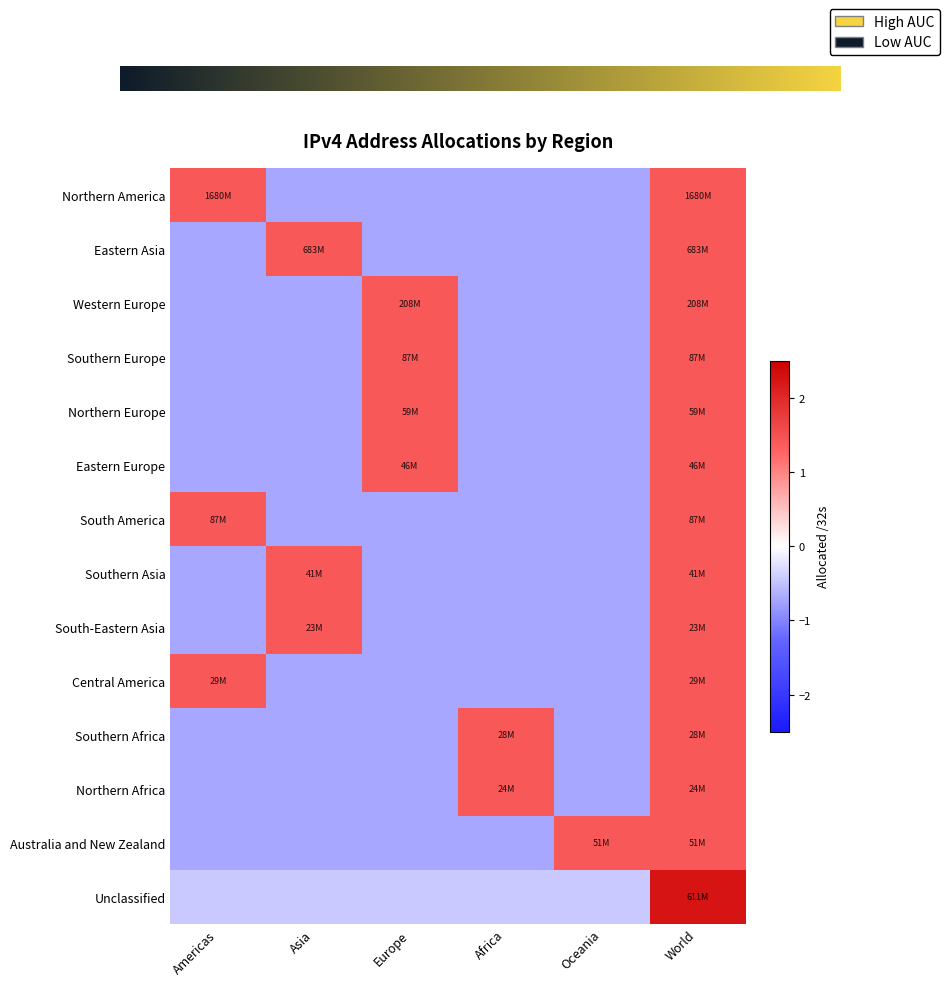

List the labels in order of South-Eastern Asia value, smallest first.

Americas, Europe, Africa, Oceania, Asia, World